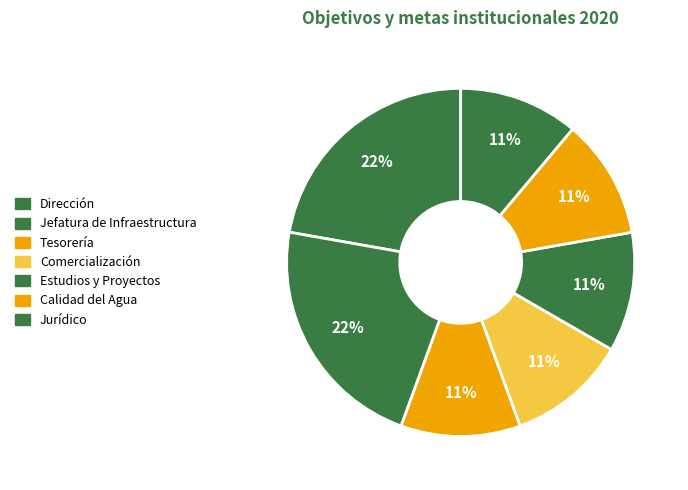

How many segments does this pie chart have?

7